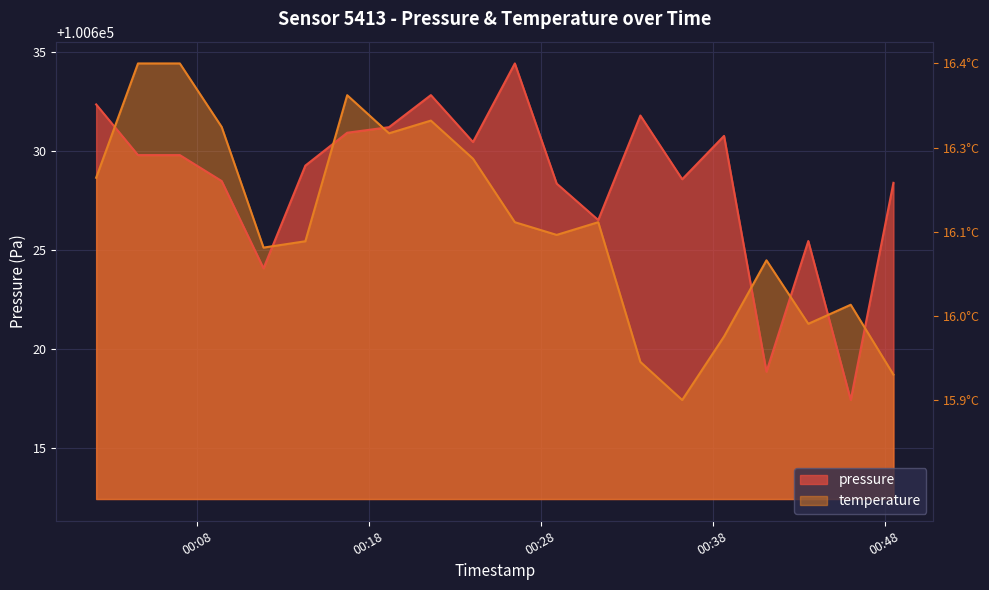

What is the label of the 18th point from the left?

2023-05-08T00:43:34